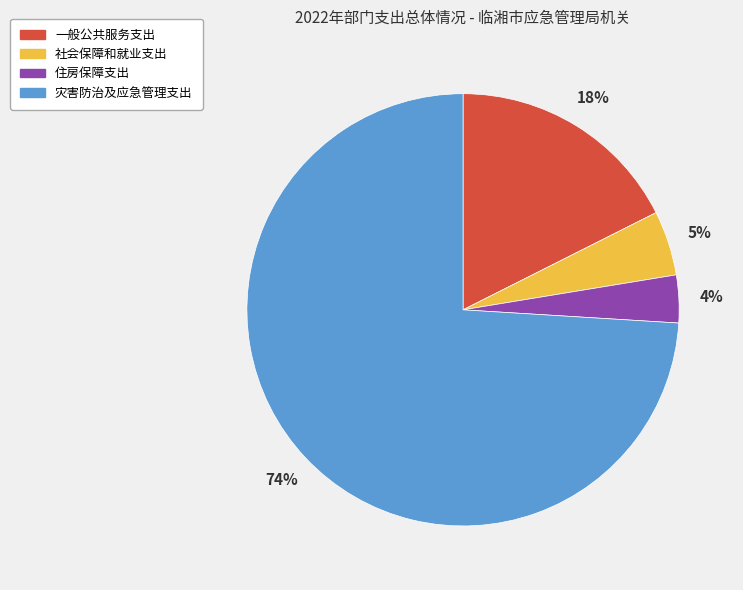

What is the ratio of the value at 社会保障和就业支出 to the value at 一般公共服务支出?

0.3